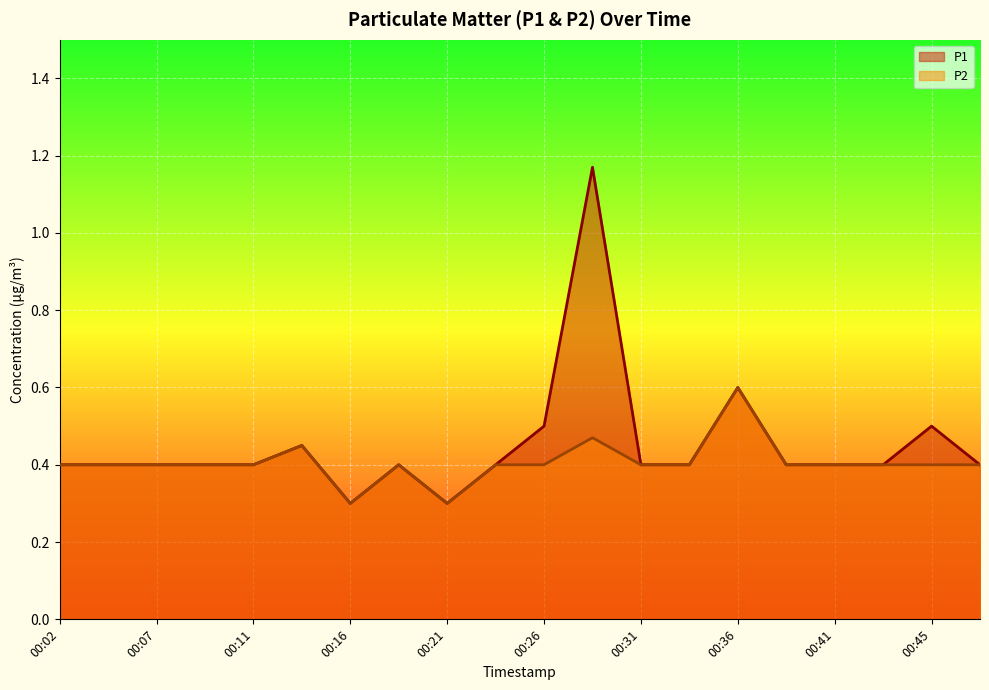

Reading right to left, list all the values displayed in this chart.

P1: 00:48=0.4	00:45=0.5	00:43=0.4	00:41=0.4	00:38=0.4	00:36=0.6	00:33=0.4	00:31=0.4	00:28=1.2	00:26=0.5	00:24=0.4	00:21=0.3	00:19=0.4	00:16=0.3	00:14=0.5	00:11=0.4	00:09=0.4	00:07=0.4	00:04=0.4	00:02=0.4
P2: 00:48=0.4	00:45=0.4	00:43=0.4	00:41=0.4	00:38=0.4	00:36=0.6	00:33=0.4	00:31=0.4	00:28=0.5	00:26=0.4	00:24=0.4	00:21=0.3	00:19=0.4	00:16=0.3	00:14=0.5	00:11=0.4	00:09=0.4	00:07=0.4	00:04=0.4	00:02=0.4